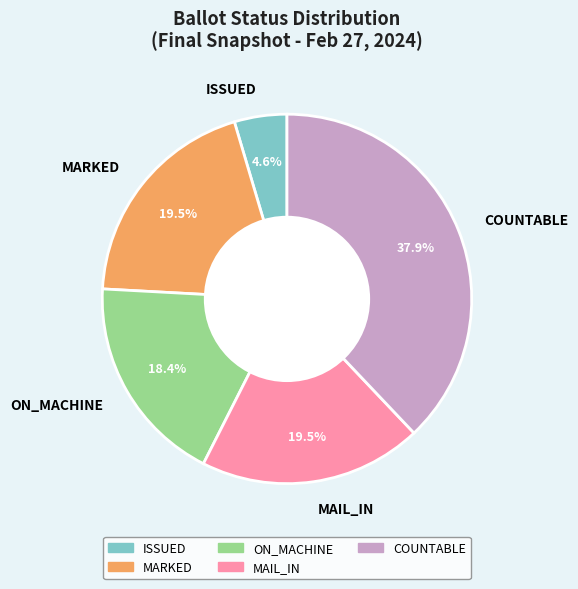

Does any single category account for the majority?

No